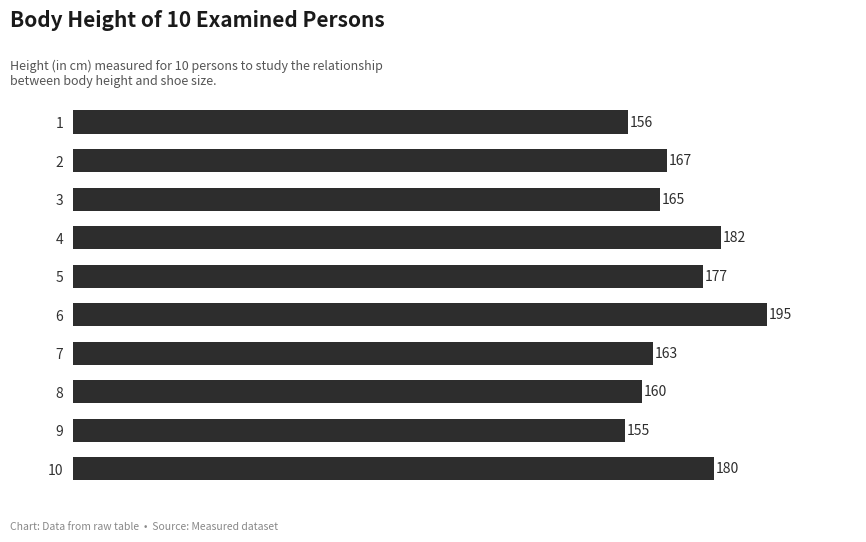

How many values are below 167?

5